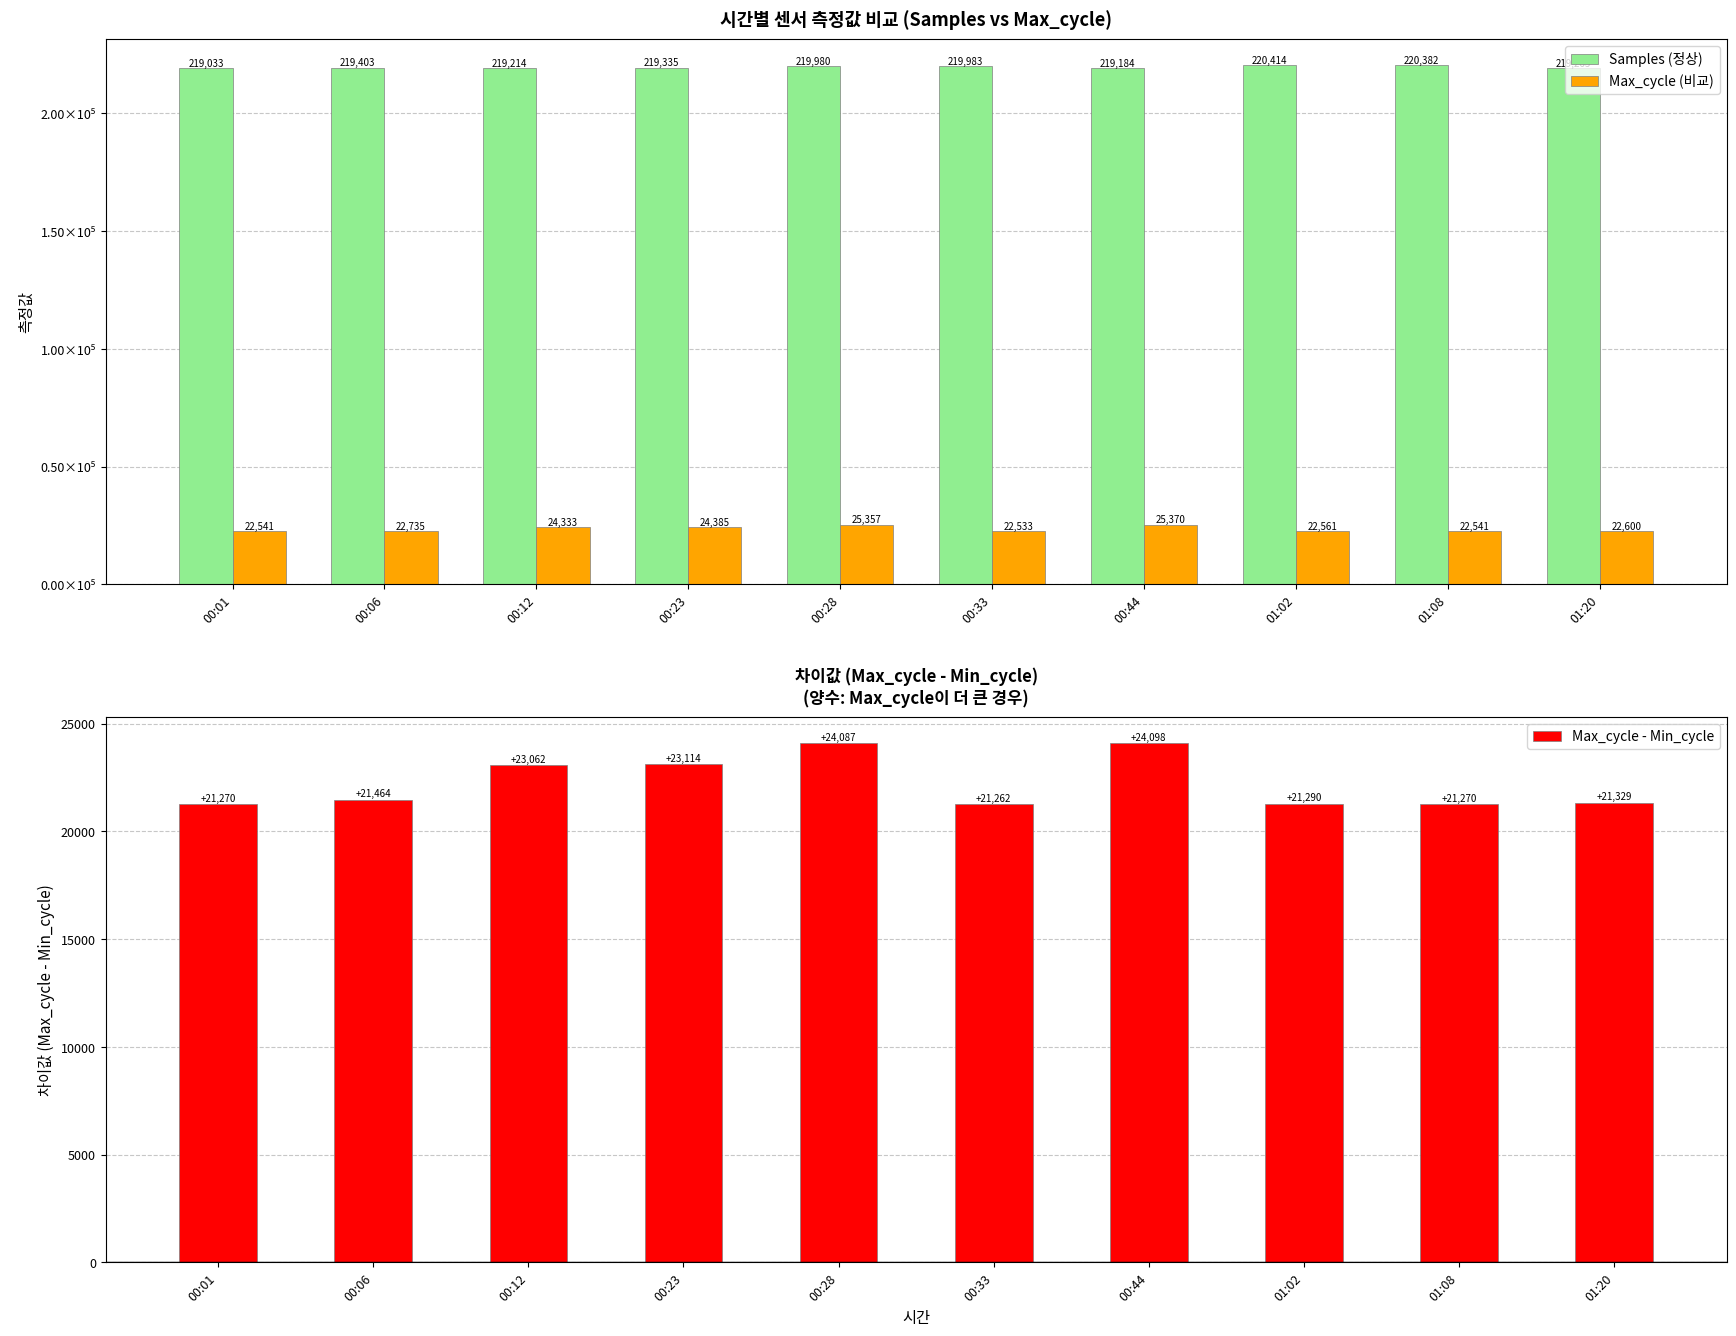

What is the value of the Max_cycle - Min_cycle bar at the 1st from the left?

21270